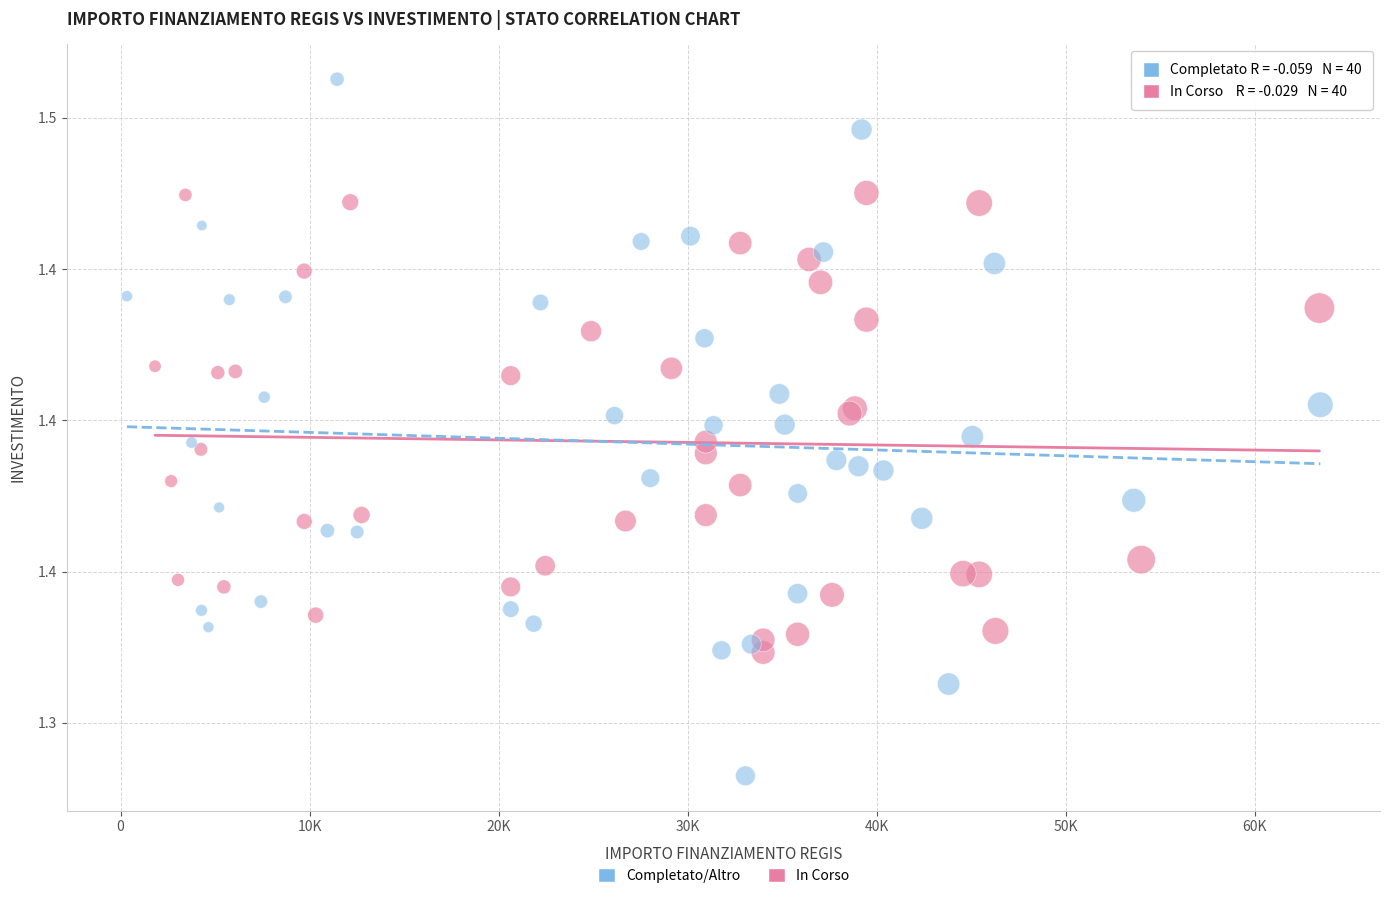

Which series contains the highest Y value?

Completato/Altro